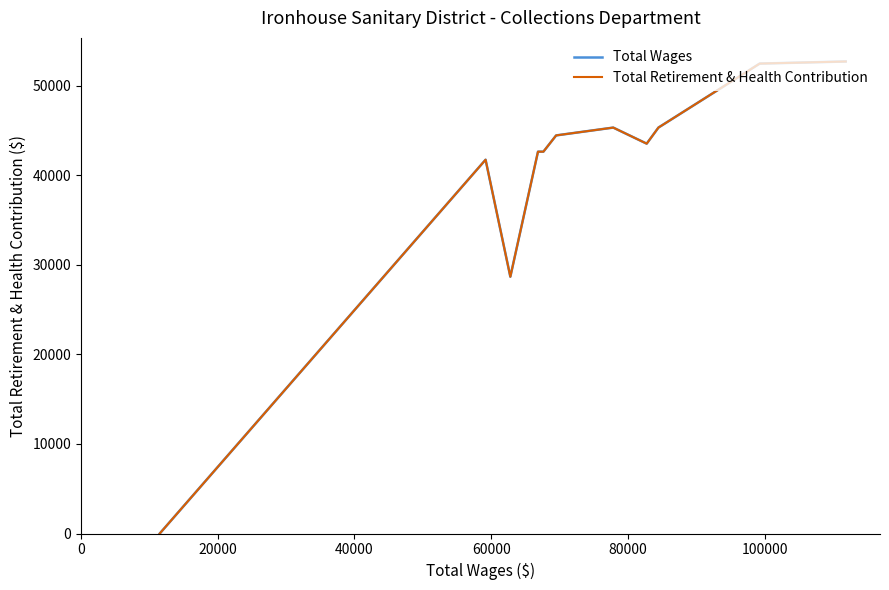

What is the maximum value for Total Wages?

52711